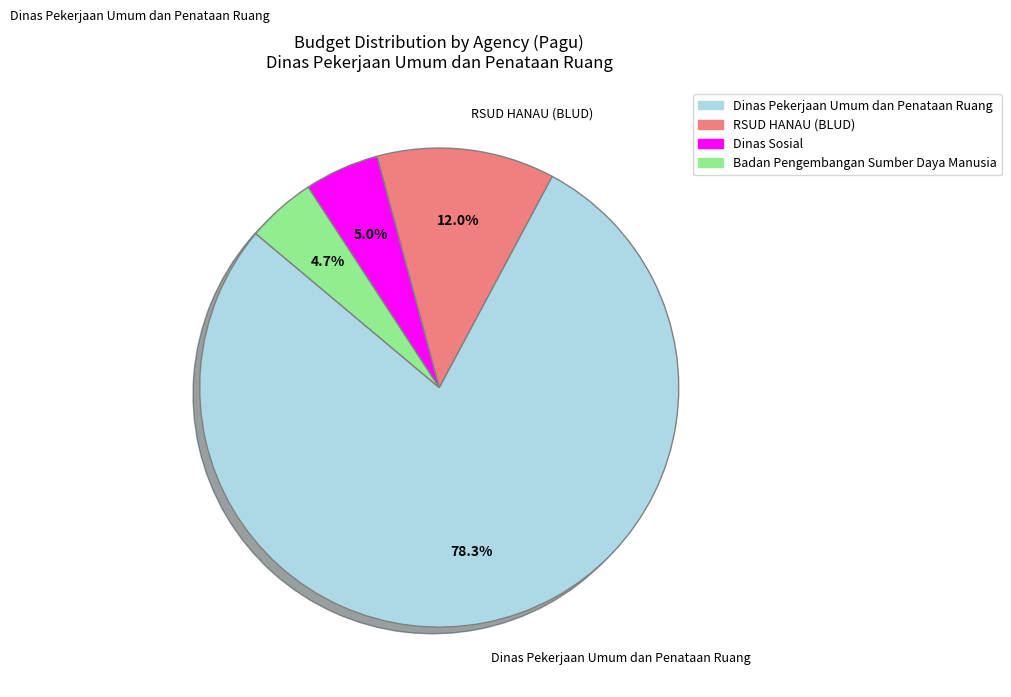

To the nearest percent, what percentage of the pie is Dinas Pekerjaan Umum dan Penataan Ruang?

78%